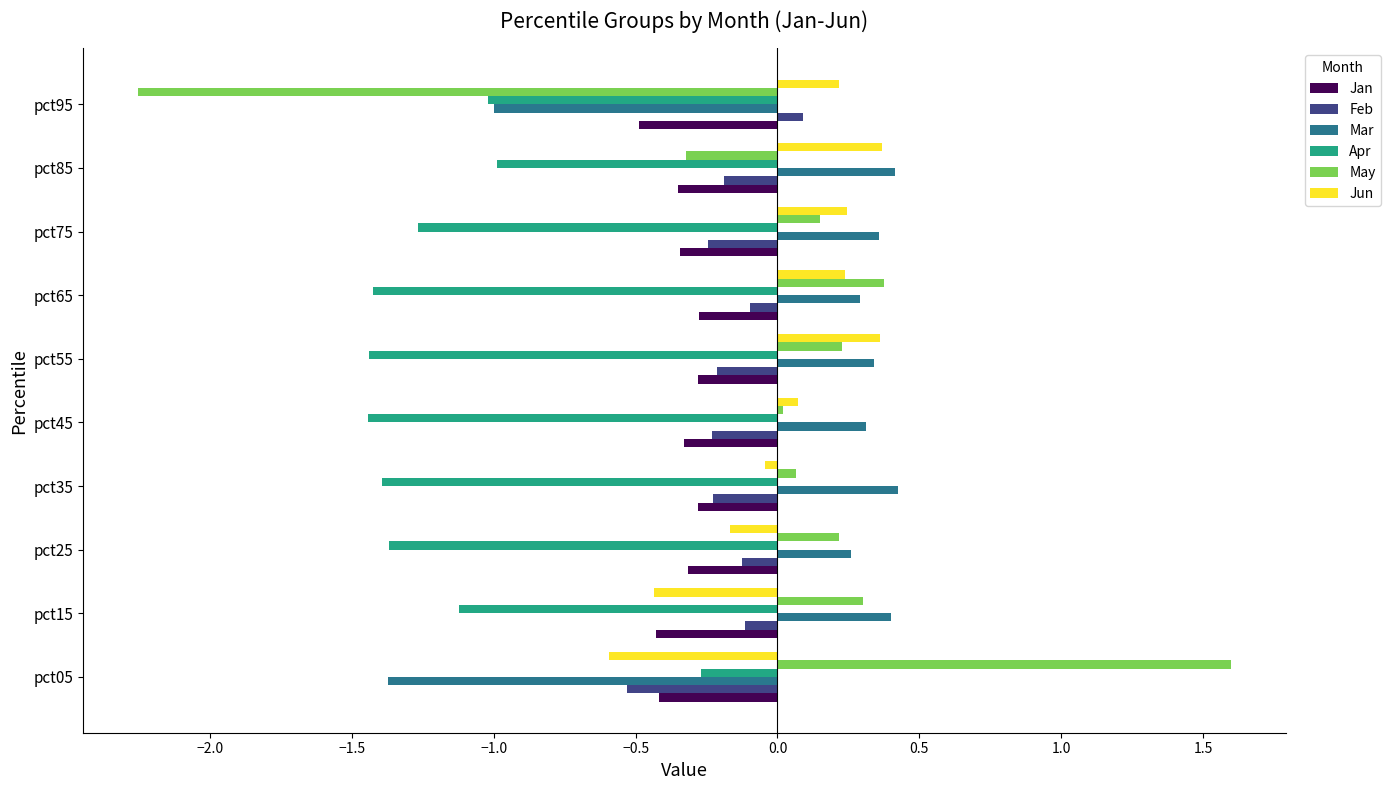

How many categories are shown in the chart?

10